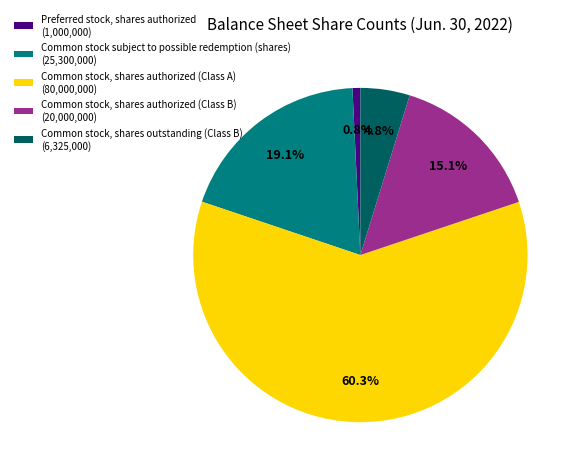

What portion of the pie excludes Common stock, shares authorized (Class B)?

84.9%